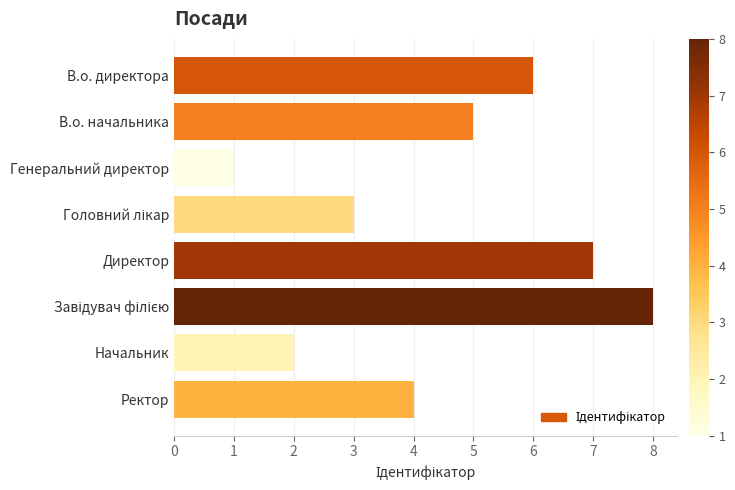

Is it true that the value at Генеральний директор is 2?

False